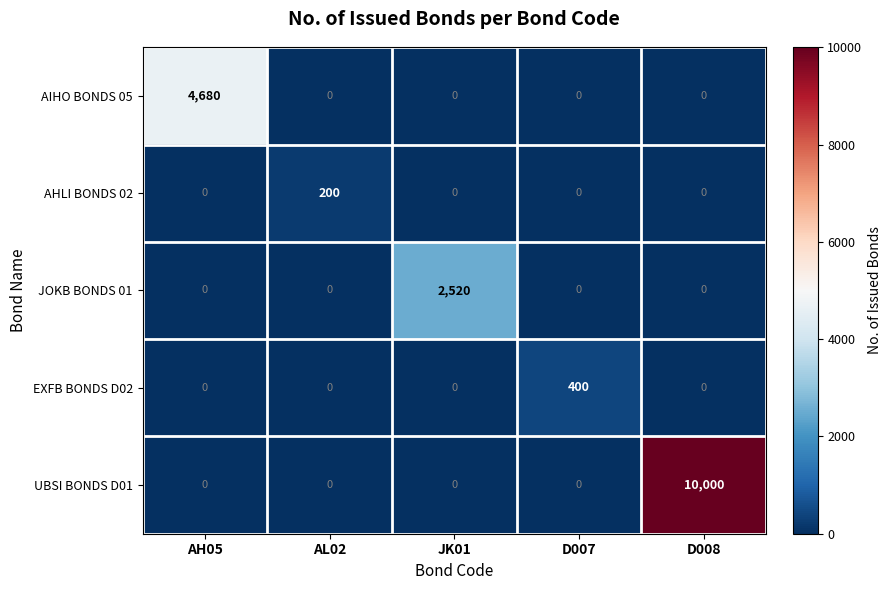

Reading left to right, what are all the values shown in this chart?

AIHO BONDS 05: 4680	0	0	0	0
AHLI BONDS 02: 0	200	0	0	0
JOKB BONDS 01: 0	0	2520	0	0
EXFB BONDS D02: 0	0	0	400	0
UBSI BONDS D01: 0	0	0	0	10000